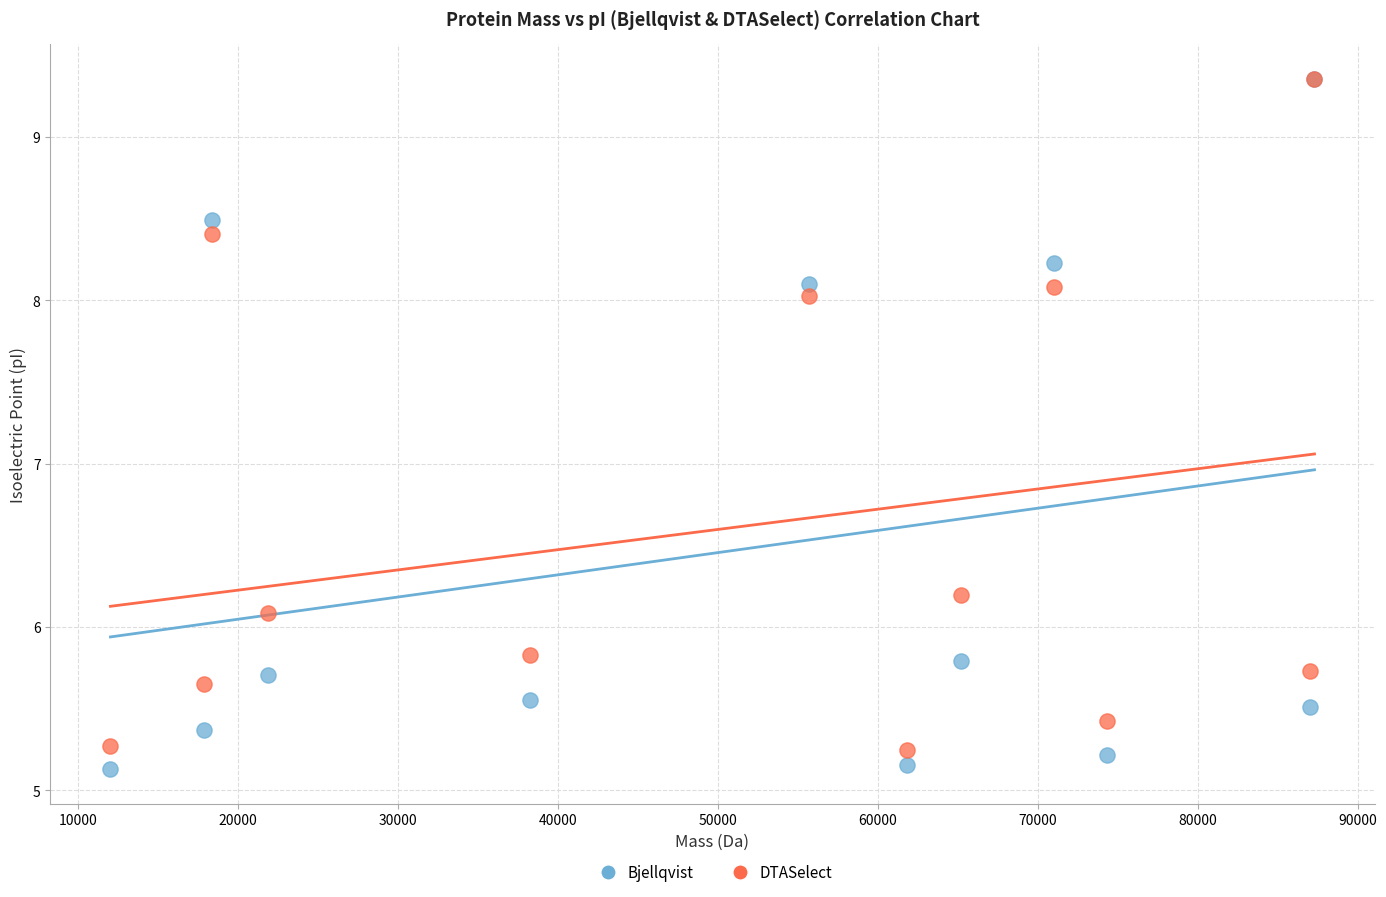

In the Bjellqvist series, what Y value is closest to 7?

8.1